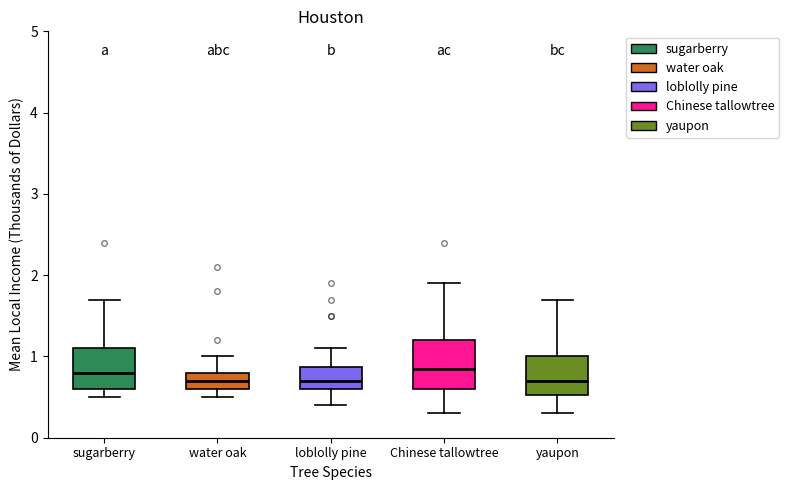

Where does the median line of the box for water oak sit on the y-axis? The values are not printed on the chart, so give them approximately, as read against the axis.

0.7